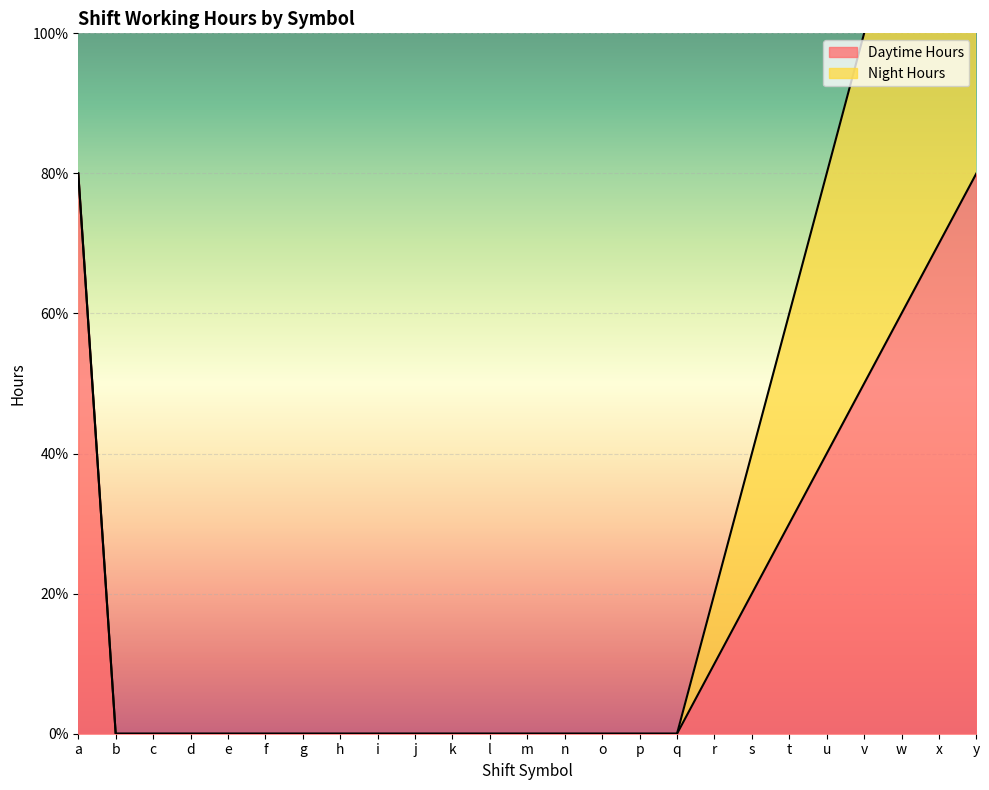

What is the greatest value displayed?

8